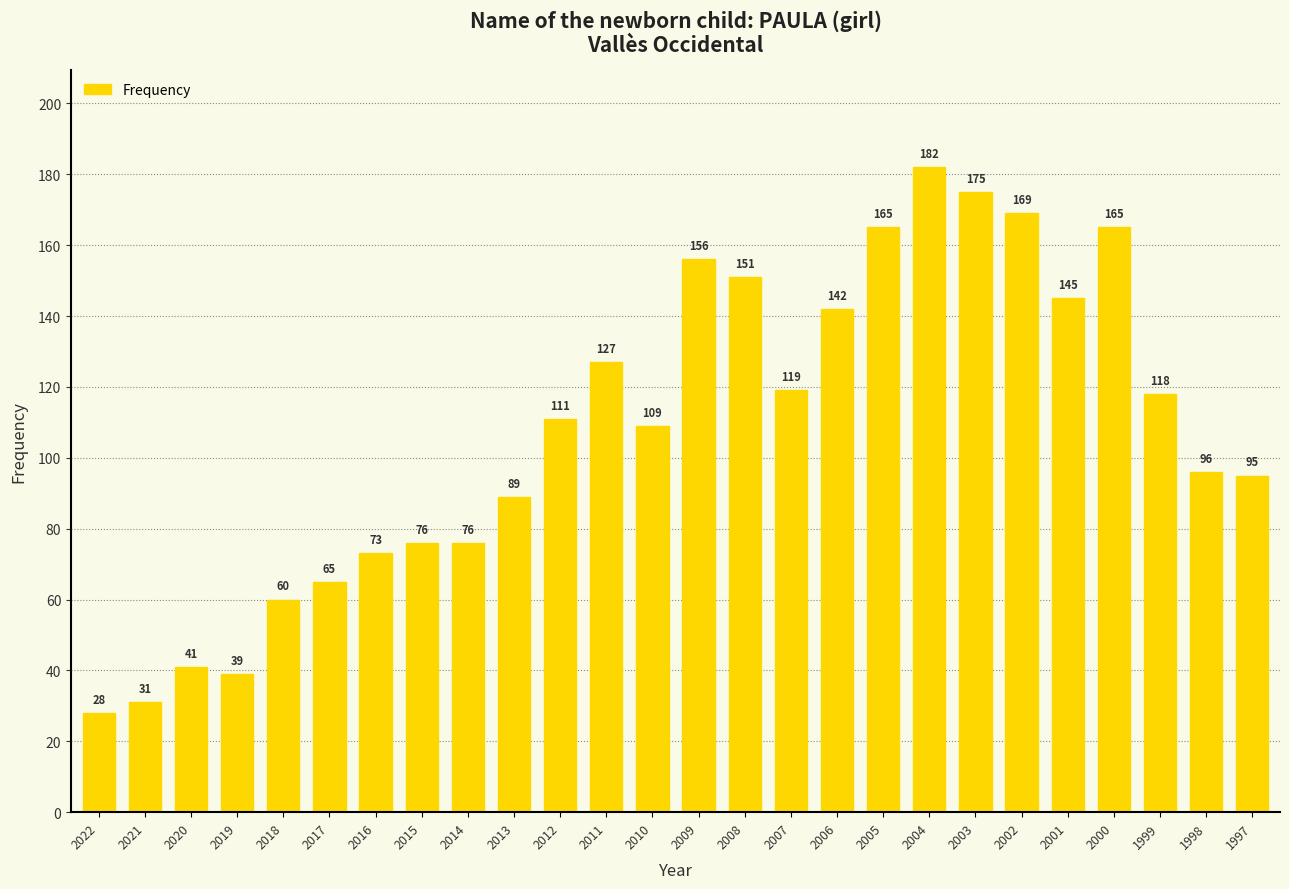

What is the change in value from 2005 to 1998?

-69